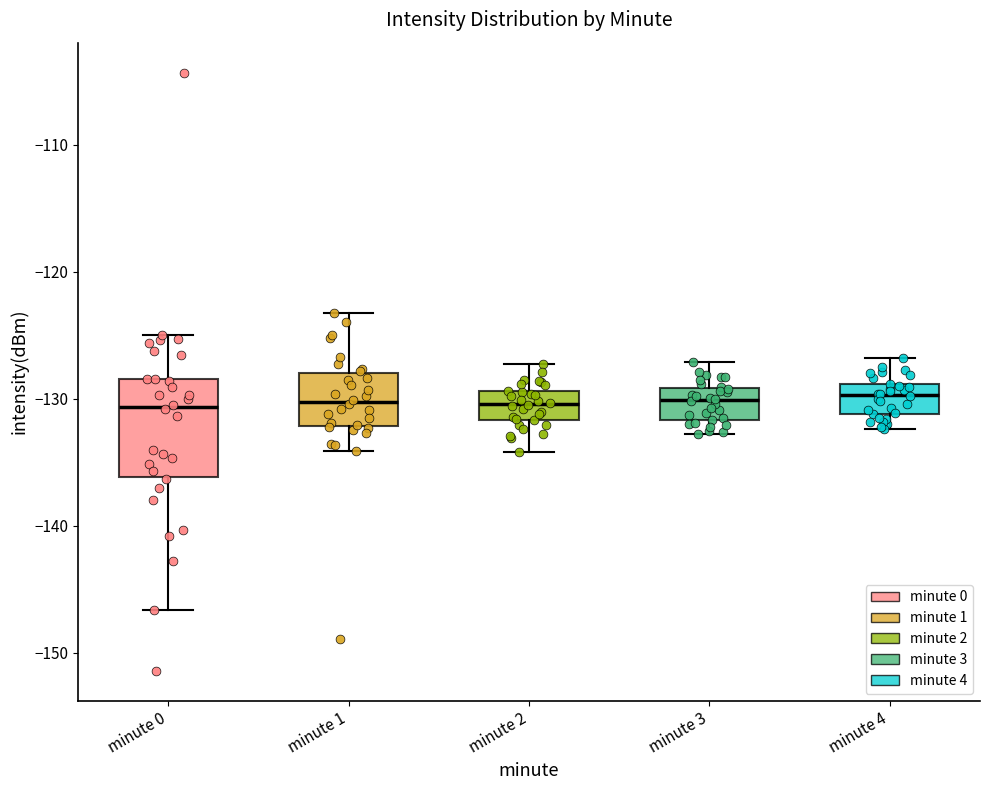

Reading left to right, transcribe this box plot: for each box, give where its median line is, the range the box spans, and where its two whiskers end, as read against the y-axis. The values are not printed on the chart, so give them approximately, as read against the axis.

minute 0: median -131, box -136 to -128, whiskers -147 to -125
minute 1: median -130, box -132 to -128, whiskers -134 to -123
minute 2: median -130, box -132 to -129, whiskers -134 to -127
minute 3: median -130, box -132 to -129, whiskers -133 to -127
minute 4: median -130, box -131 to -129, whiskers -132 to -127